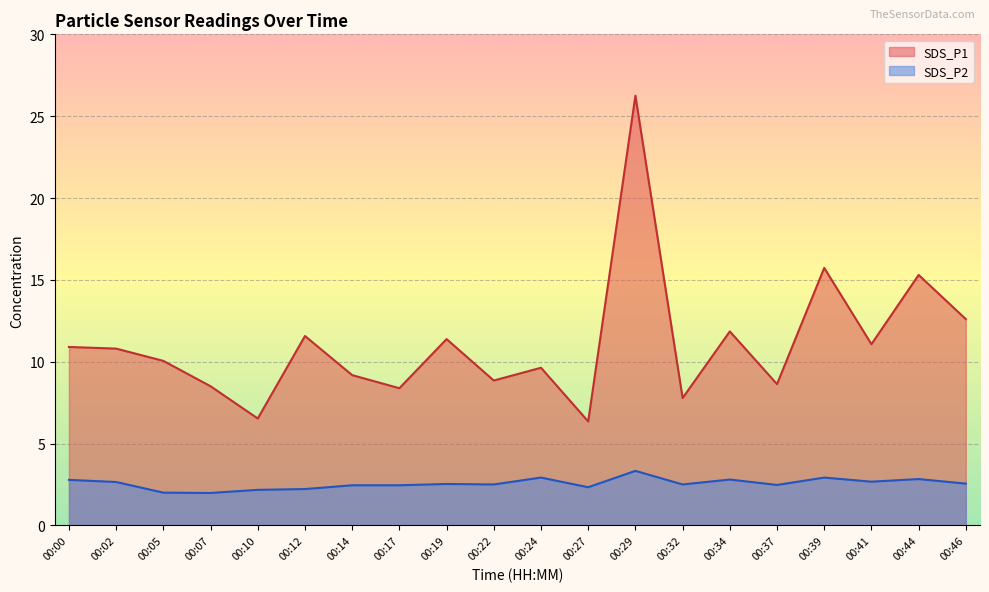

What is the sum of the SDS_P2 values at 00:12 and 00:34?

5.0